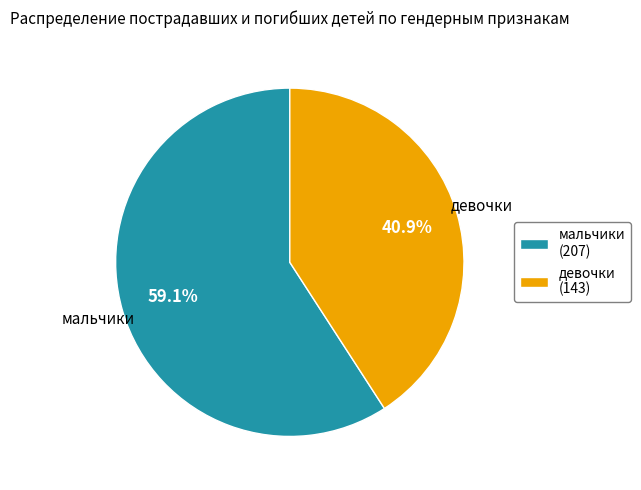

Approximately how many times larger is the value at девочки compared to мальчики?

0.7